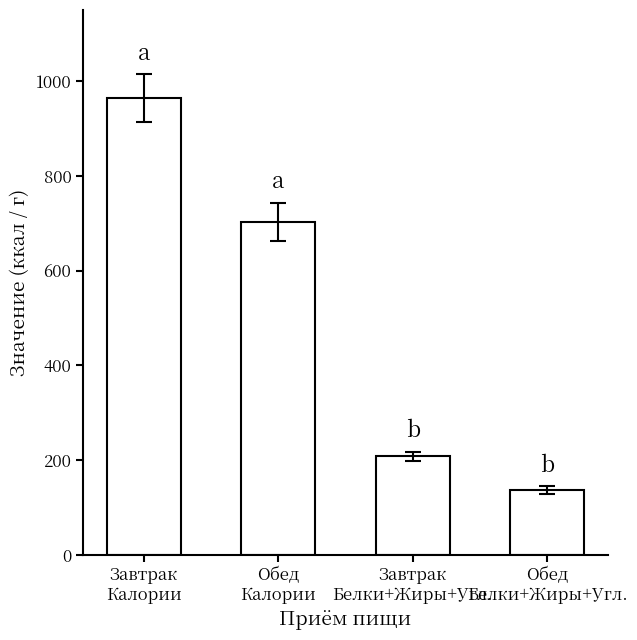

Which category has the lowest value across all series?

Обед
Белки+Жиры+Угл.